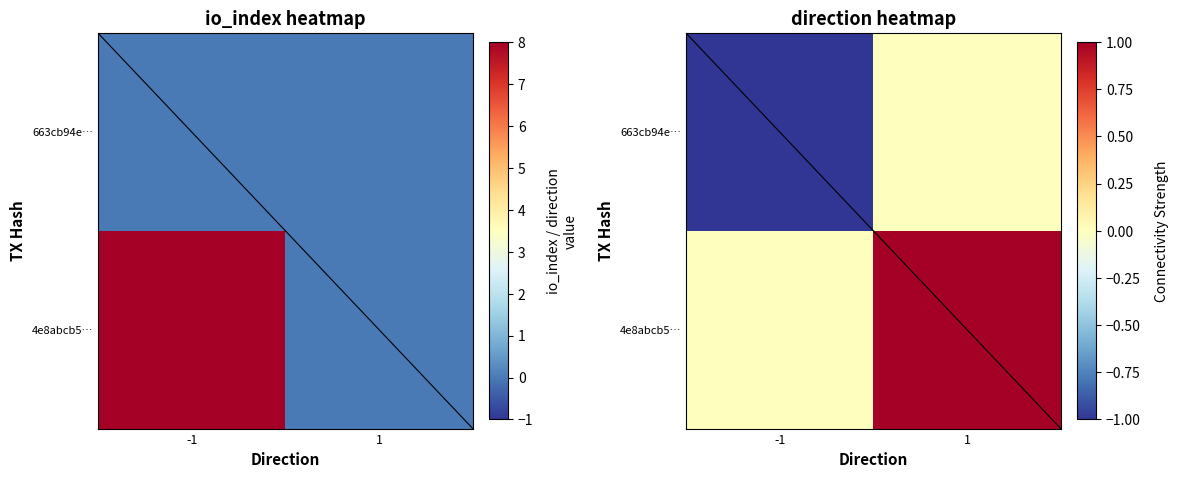

Rank the categories by 663cb94e… value from highest to lowest.

1, -1